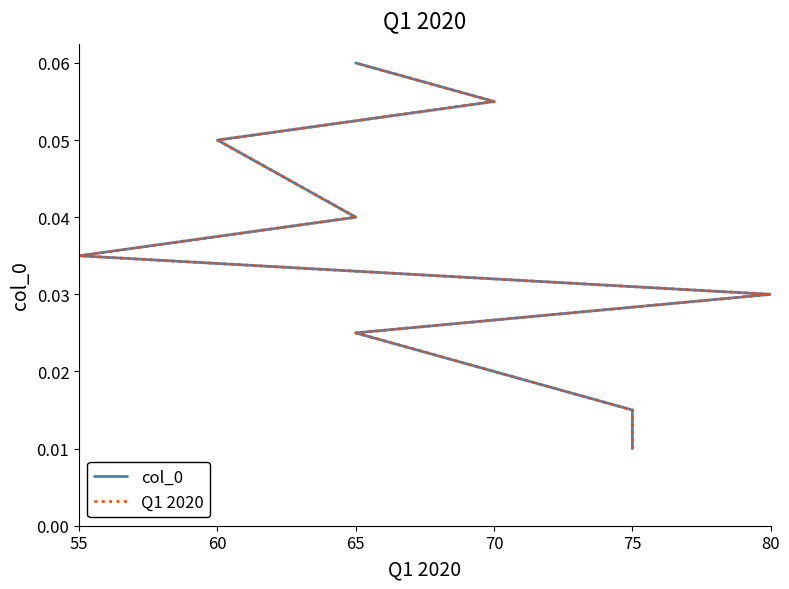

True or false: Q1 2020 has more than 0 interior local peaks.

False